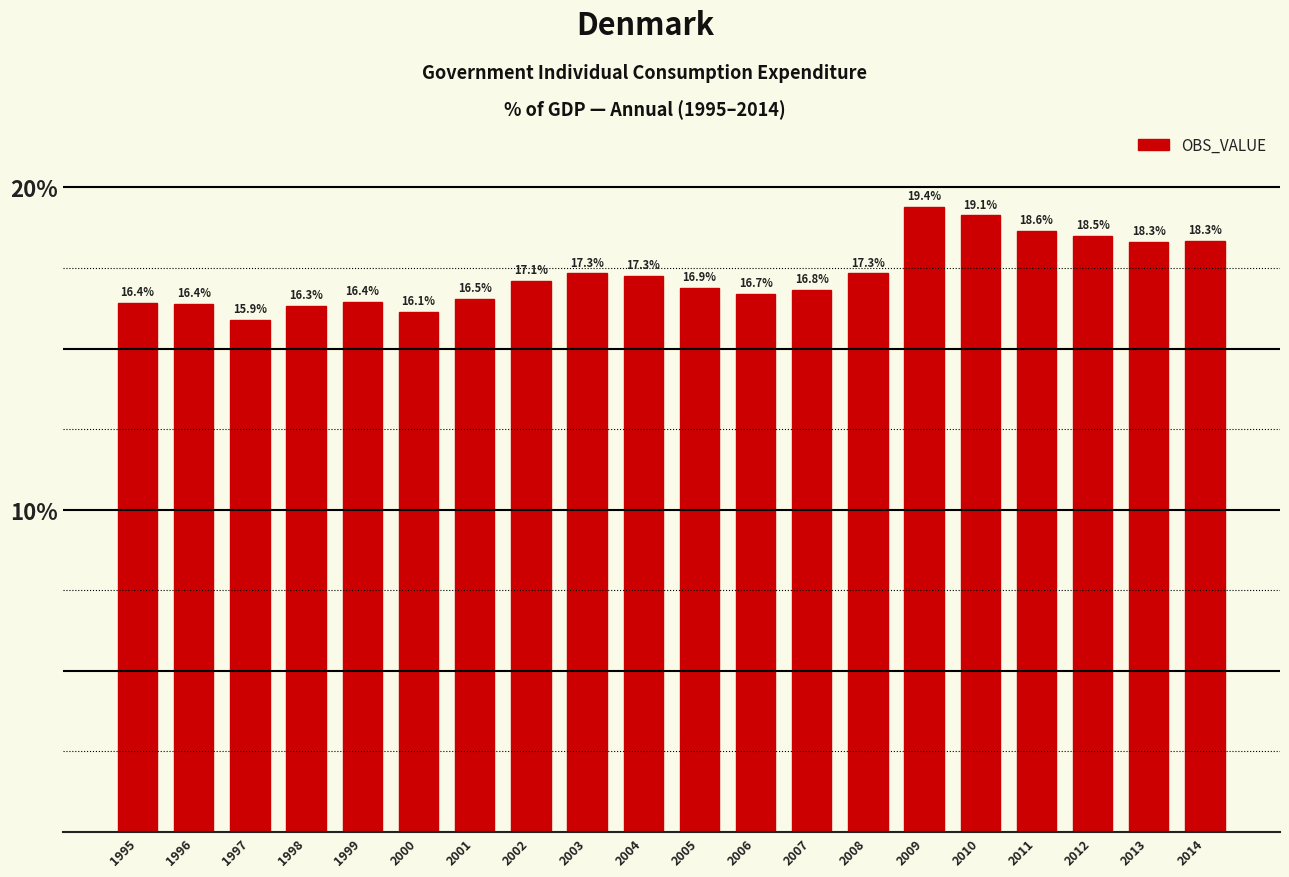

How many categories are shown in the chart?

20